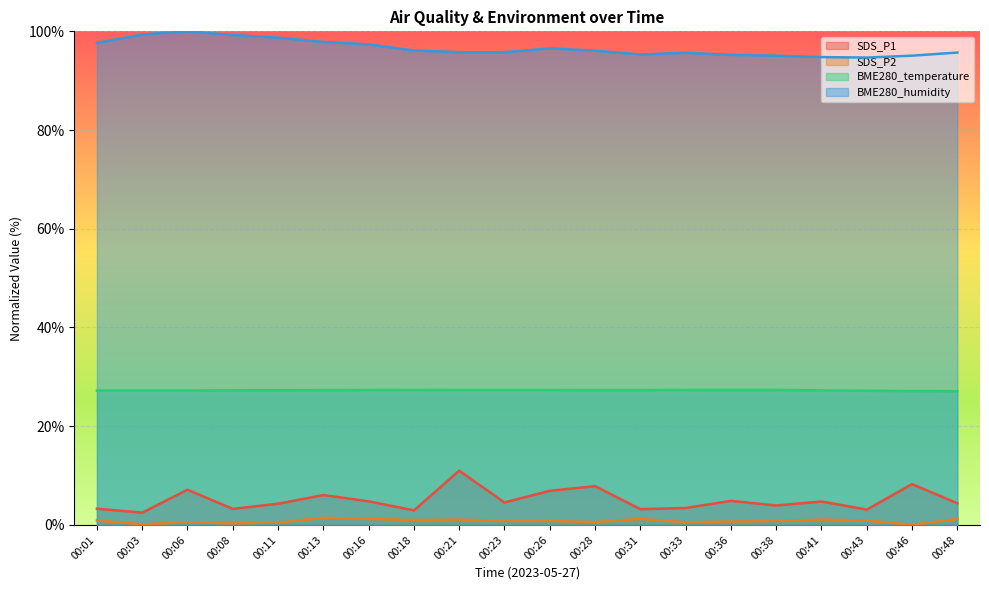

Is the value of BME280_humidity at 00:33 greater than the value of BME280_temperature at 00:13?

Yes